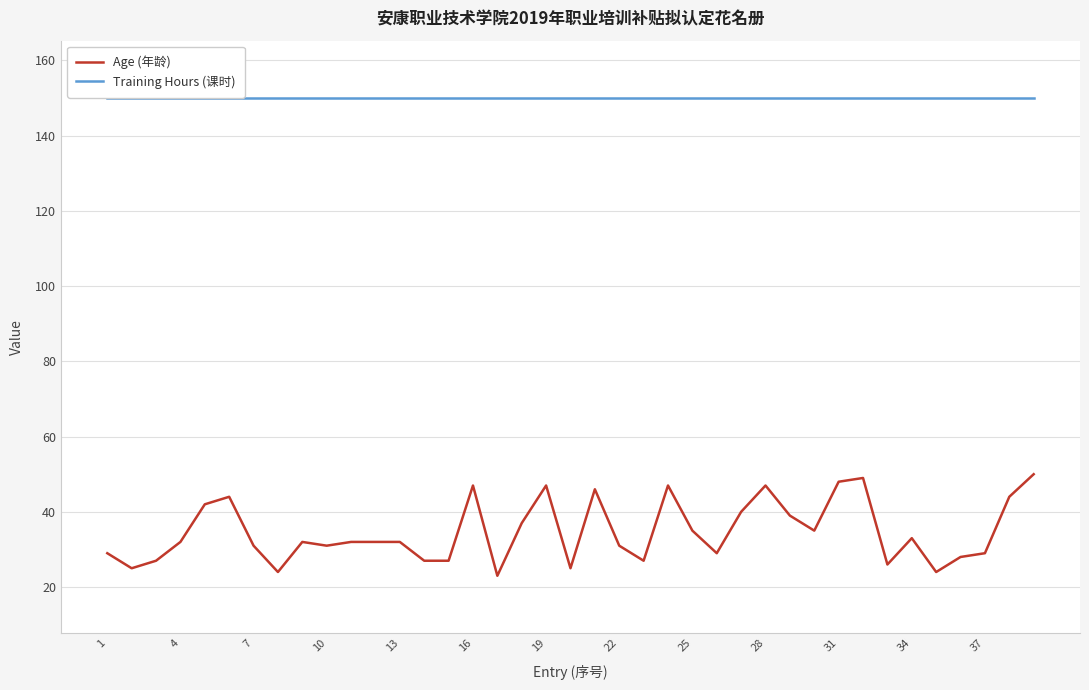

Does the chart display data point markers on the line(s)?

No